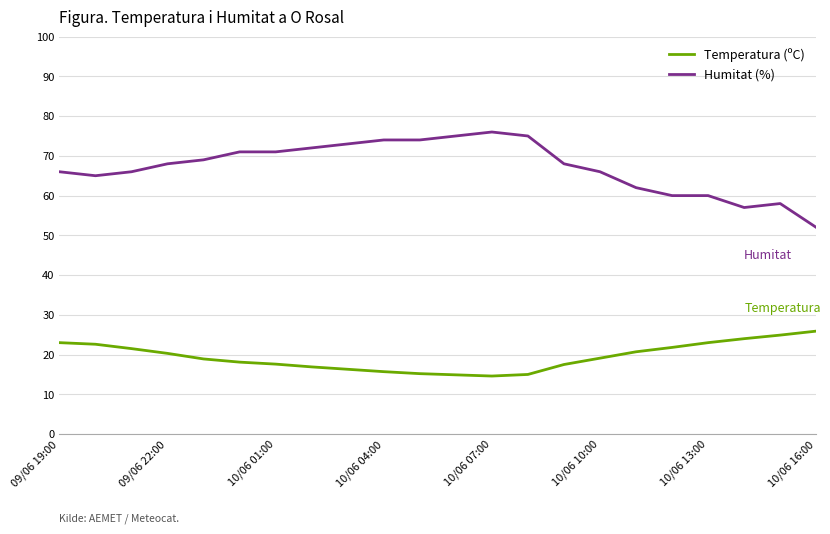

Which series has the largest range (max minus min)?

Humitat (%)